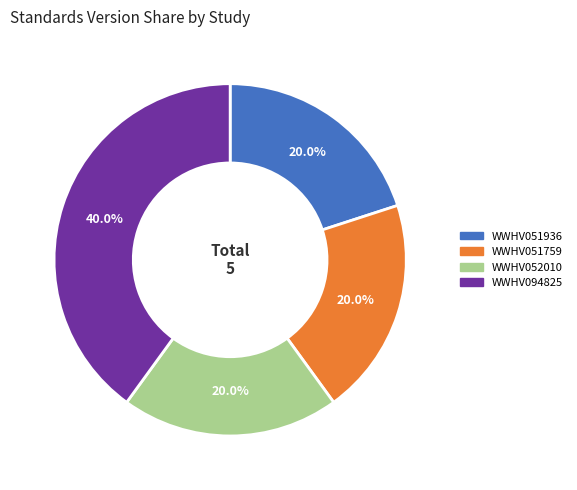

Is there any slice that represents more than half of the pie?

No